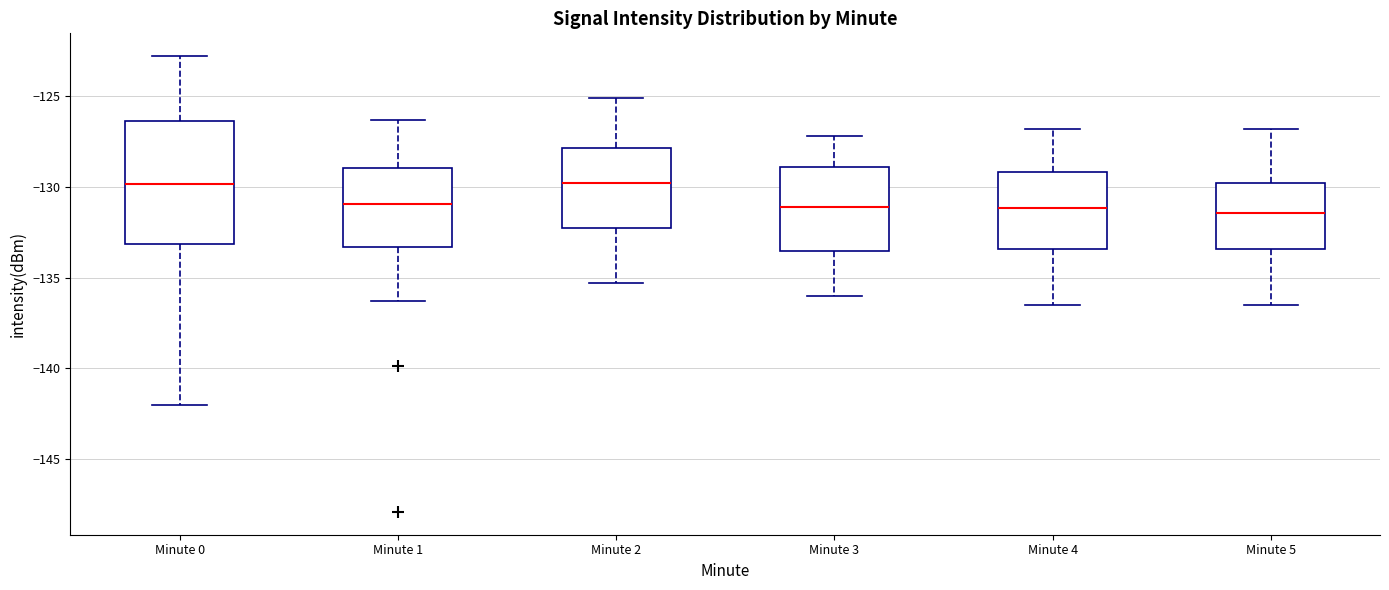

Which box is the tallest, from its lower edge to its upper edge?

Minute 0